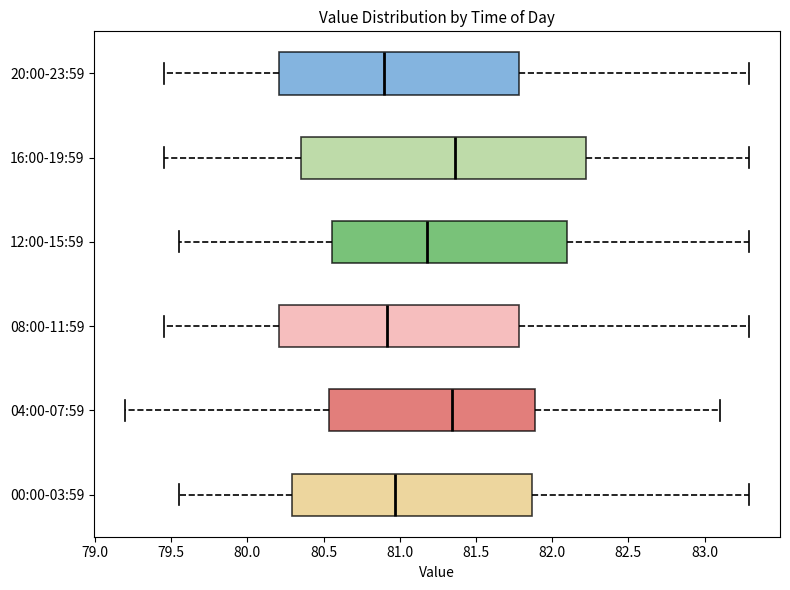

Reading bottom to top, read every box against the x-axis: the position of its median line, the range the box covers, and the ends of its whiskers. The values are not printed on the chart, so give them approximately, as read against the axis.

00:00-03:59: median 80.95, box 80.30 to 81.85, whiskers 79.55 to 83.30
04:00-07:59: median 81.35, box 80.55 to 81.90, whiskers 79.20 to 83.10
08:00-11:59: median 80.90, box 80.20 to 81.80, whiskers 79.45 to 83.30
12:00-15:59: median 81.20, box 80.55 to 82.10, whiskers 79.55 to 83.30
16:00-19:59: median 81.35, box 80.35 to 82.25, whiskers 79.45 to 83.30
20:00-23:59: median 80.90, box 80.20 to 81.80, whiskers 79.45 to 83.30